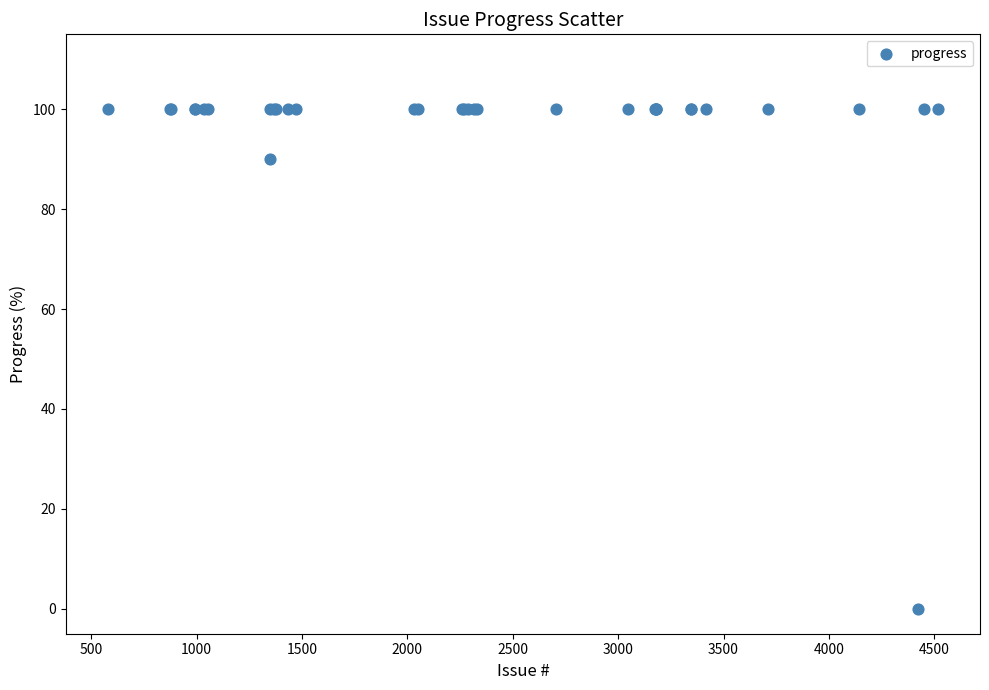

What Y value in the scatter plot is closest to 50?

90